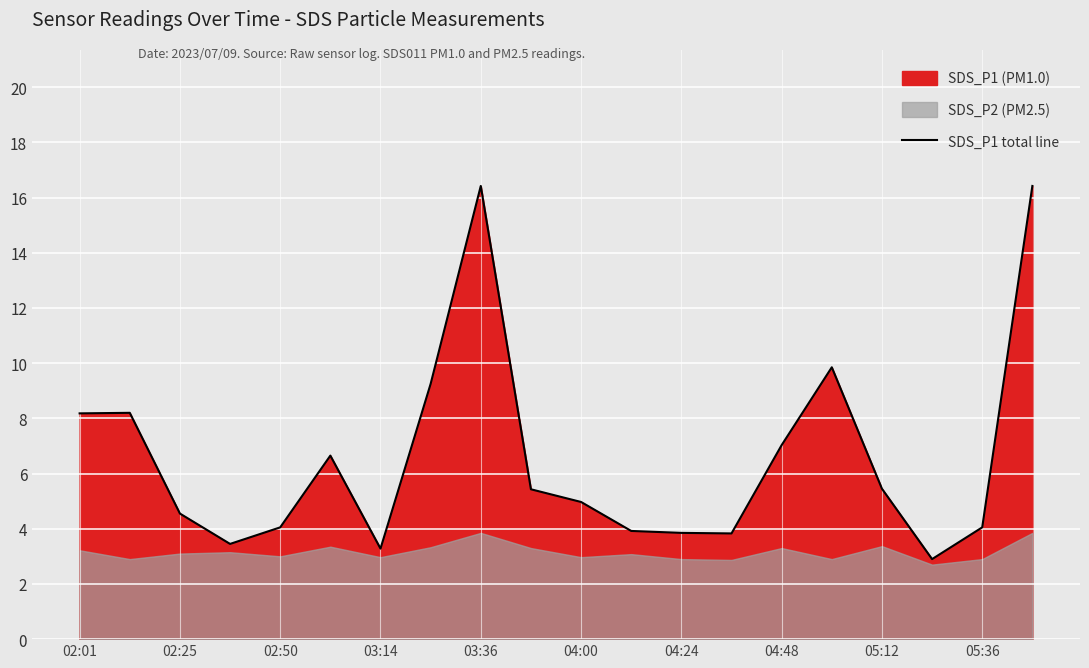

How many points are lower than both their immediate neighbors (excluding endpoints)?

4